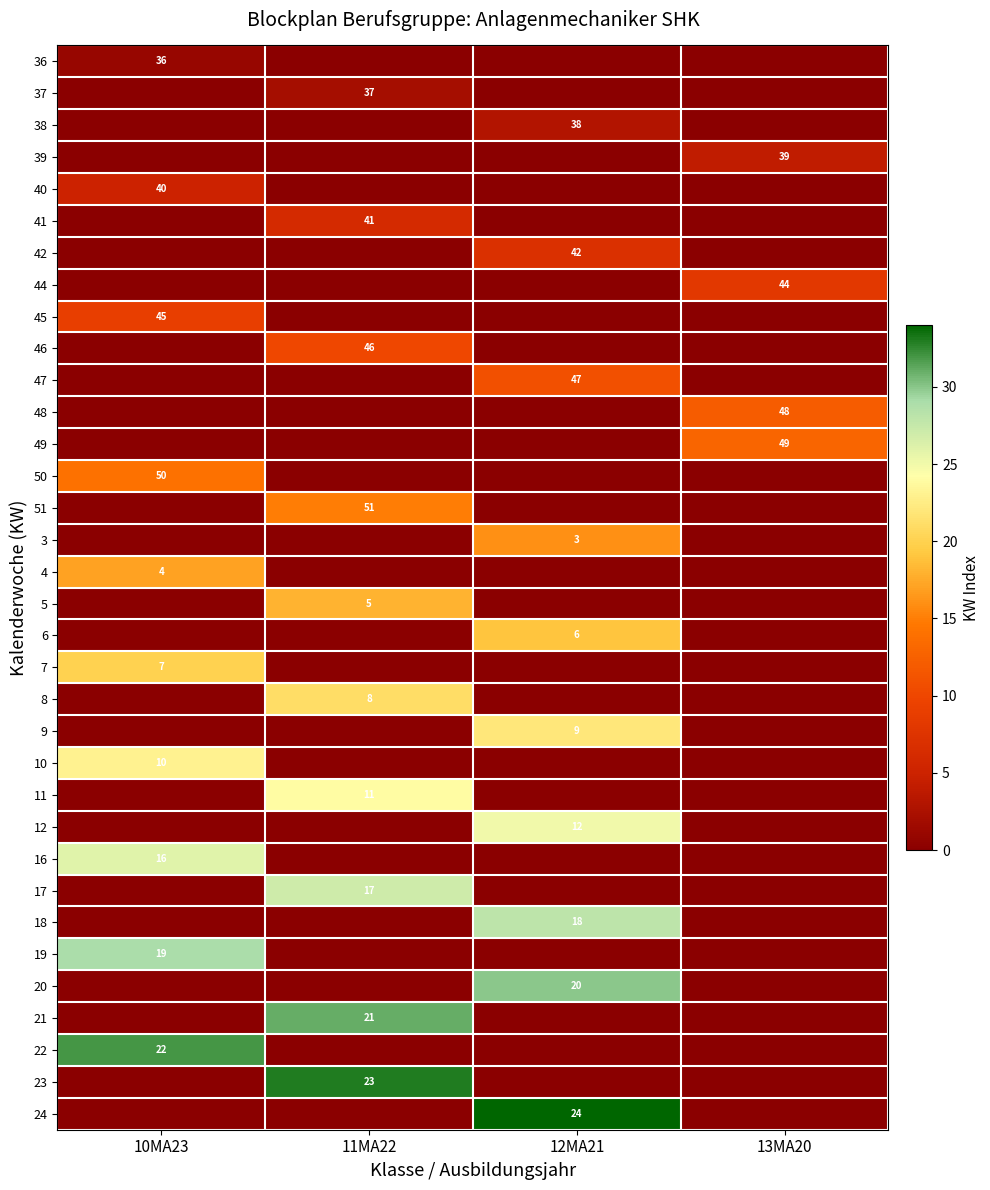

The value of 45 at 10MA23 is 12. True or false?

False